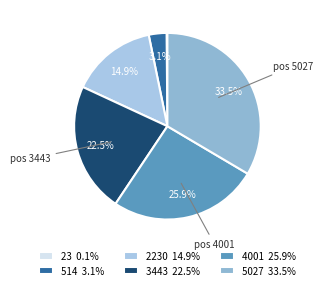

What is the total percentage of 5027 and 2230?

48.4%